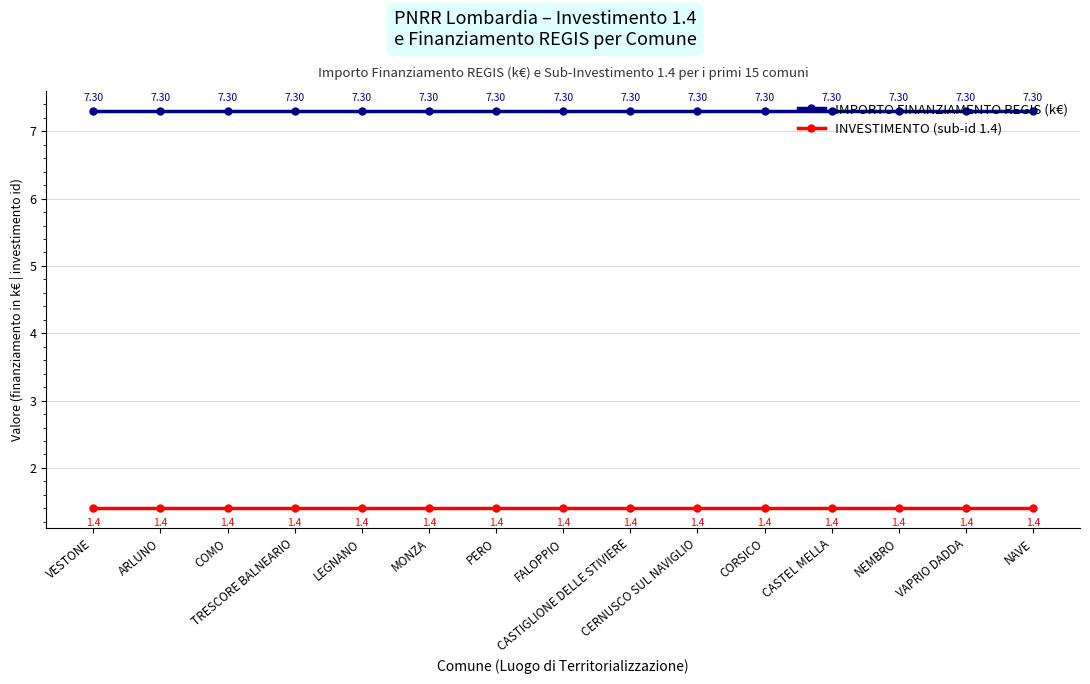

True or false: INVESTIMENTO (sub-id 1.4) has more than 1 points higher than both neighbors.

False